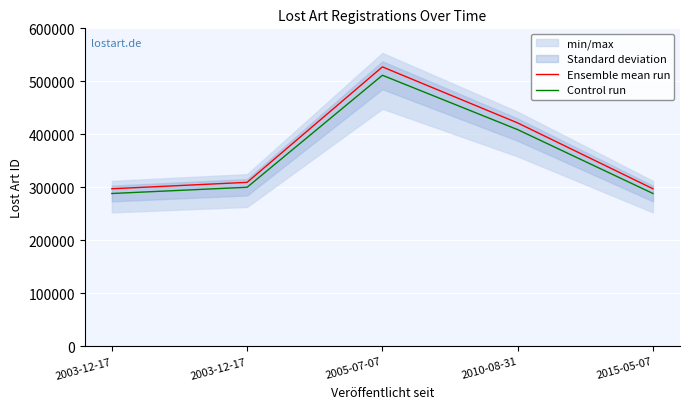

At which label does Control run reach its peak?

2005-07-07